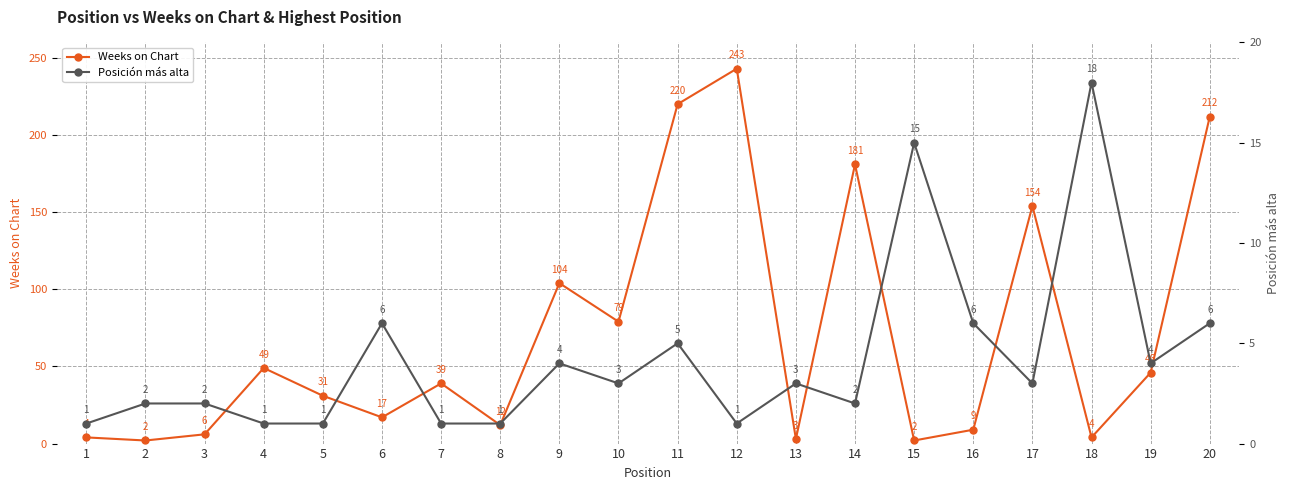

At which label does Posición más alta reach its minimum?

1